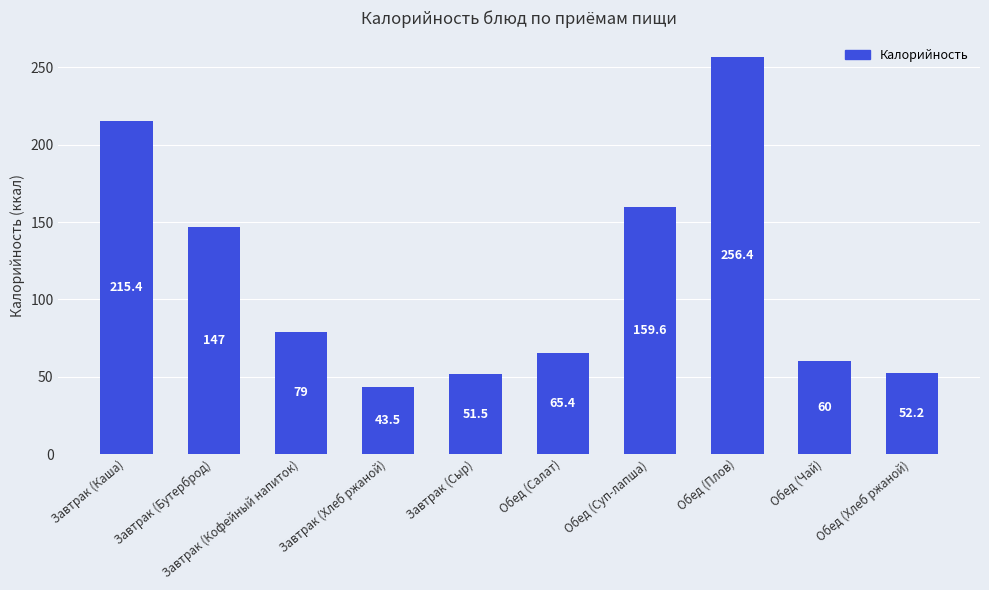

What is the sum of the values at Обед (Салат) and Завтрак (Сыр)?

116.9